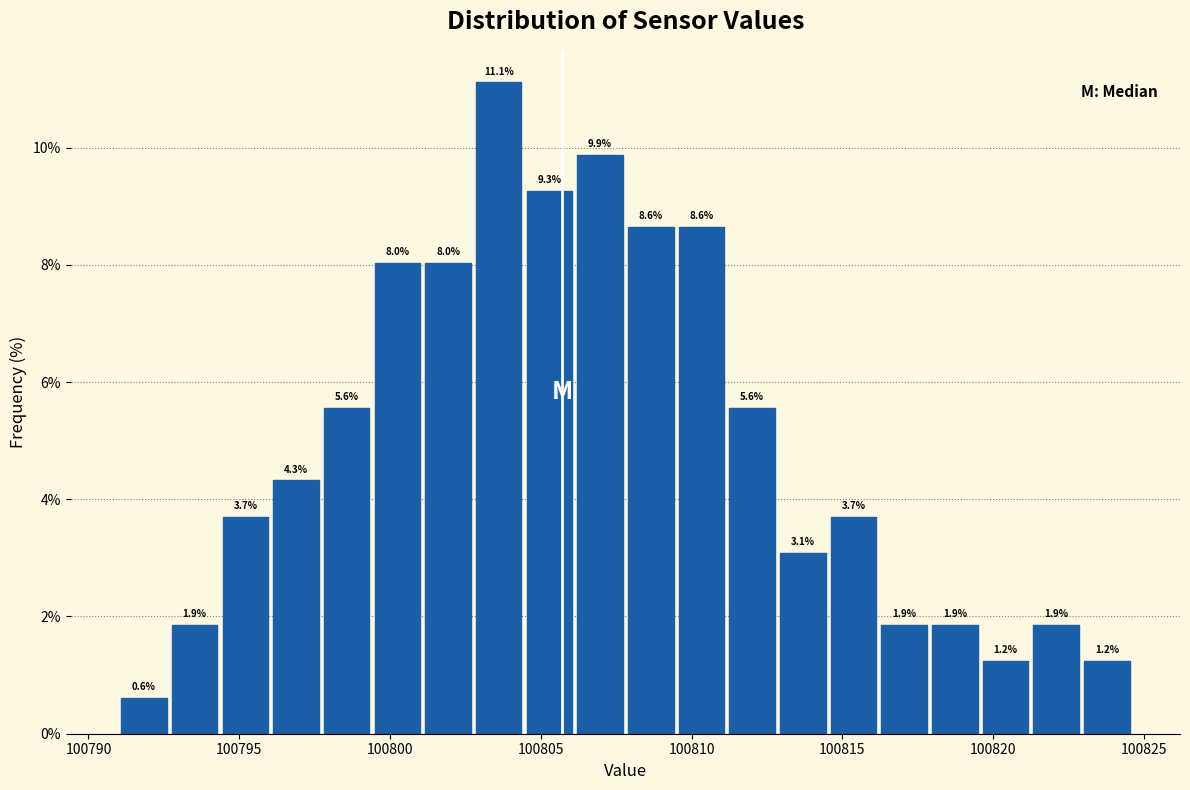

Read against the x-axis, roughly where is the centre of the tallest bar?

100803.5